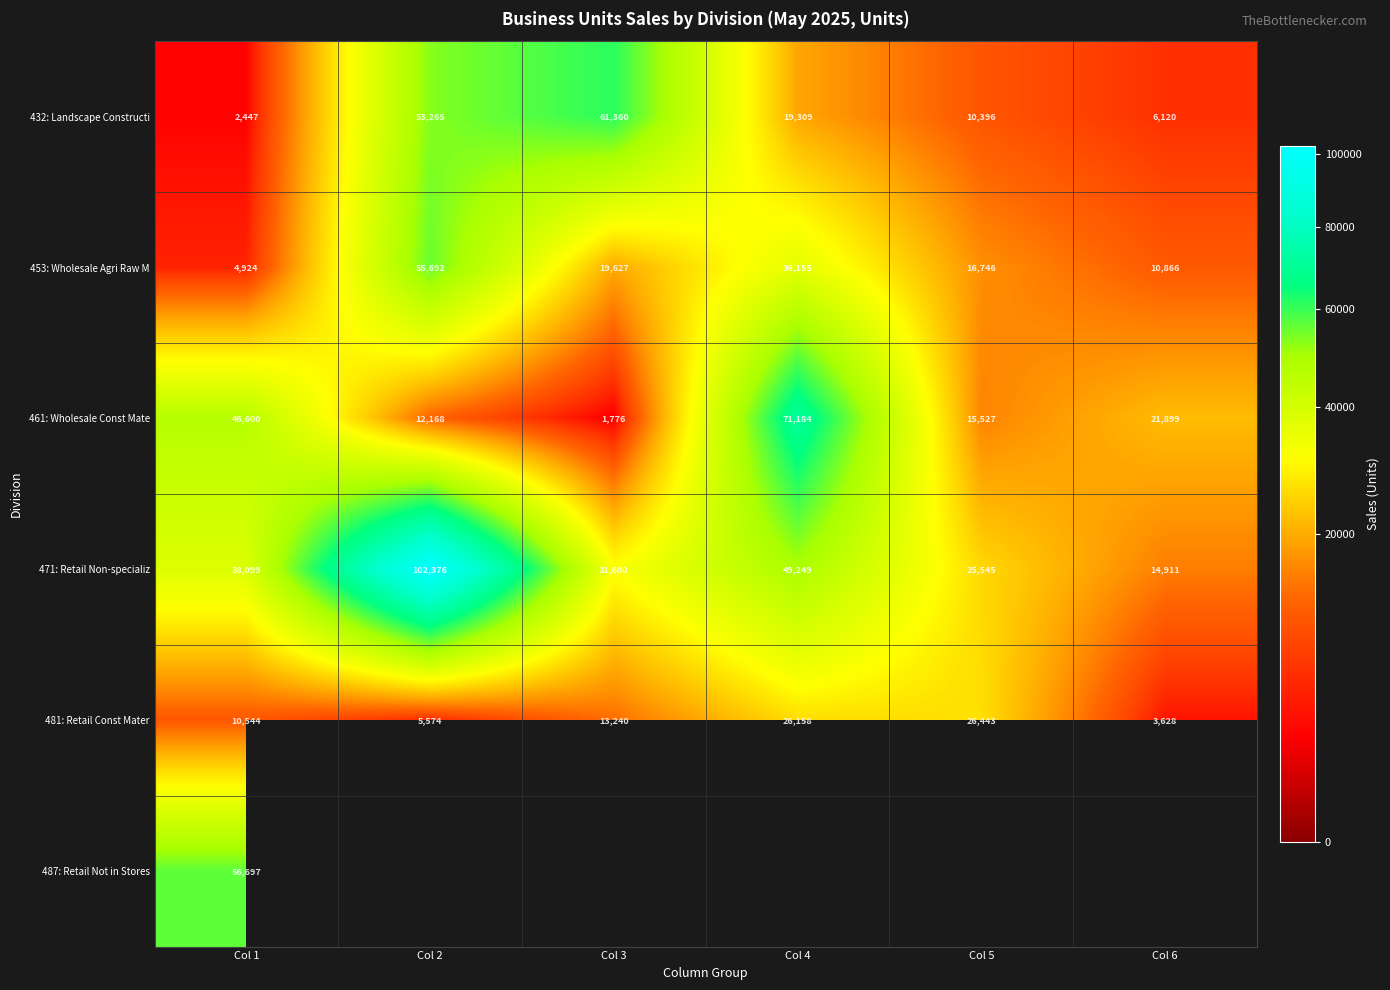

Rank the categories by 471: Retail Non-specializ value from lowest to highest.

Col 6, Col 5, Col 3, Col 1, Col 4, Col 2